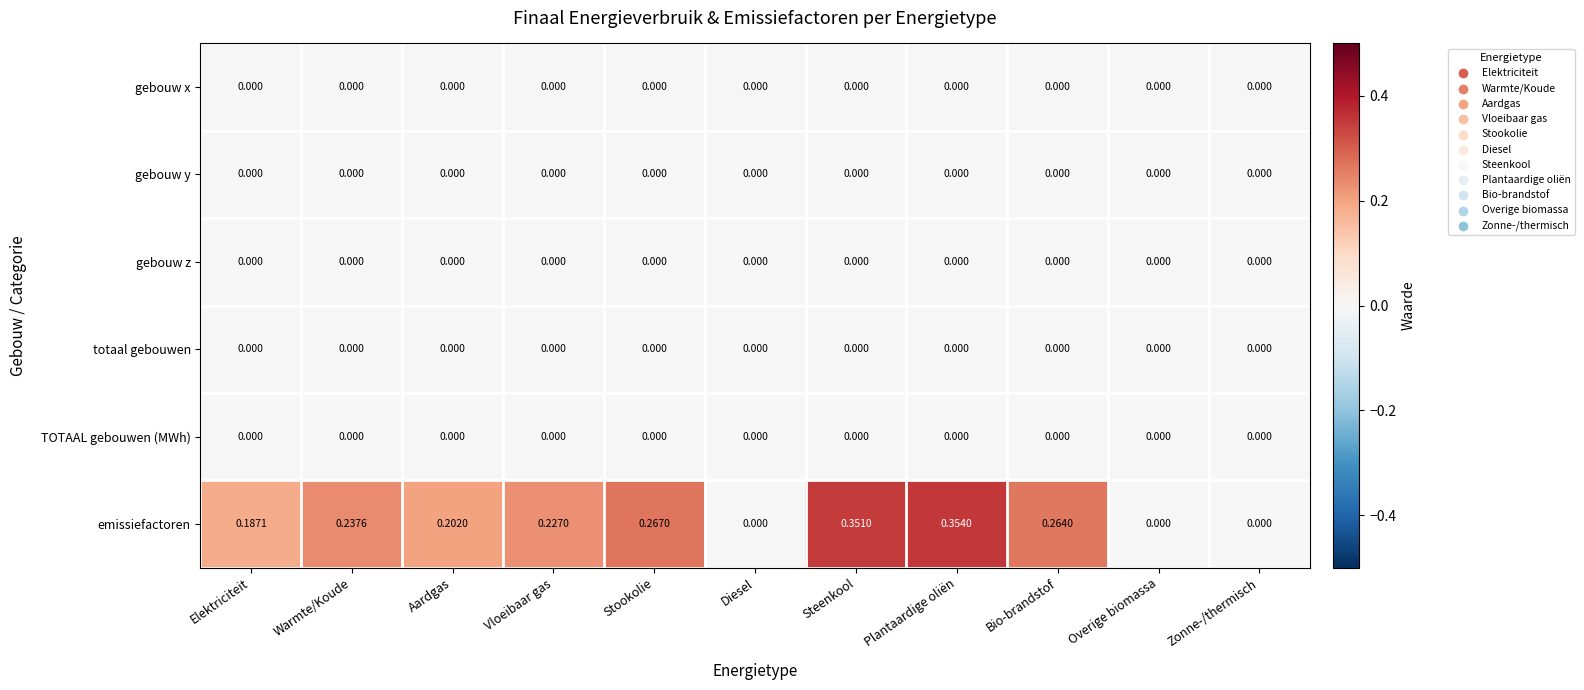

Between Elektriciteit and Warmte/Koude, which series saw the biggest shift?

emissiefactoren